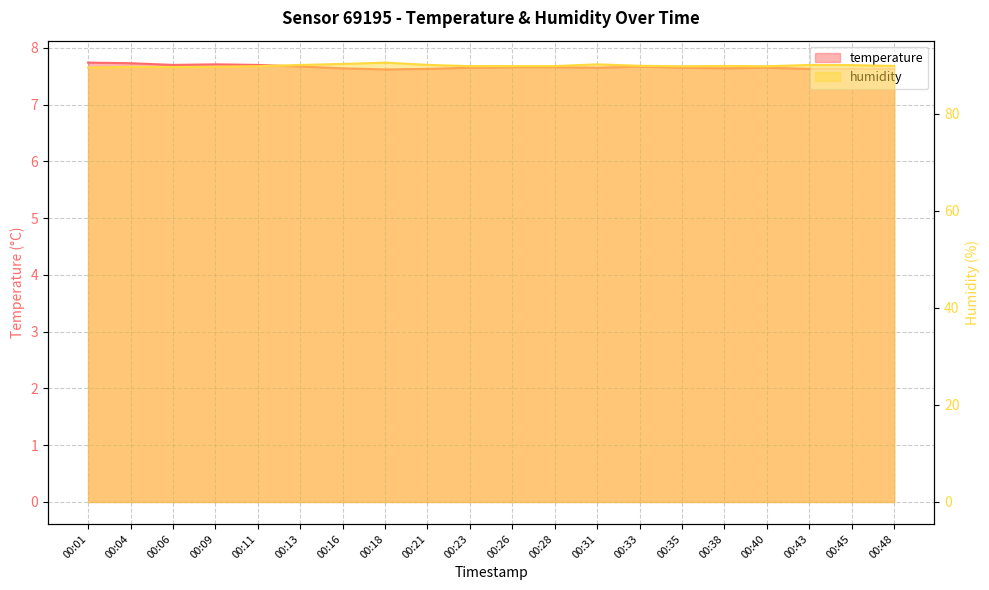

True or false: temperature and humidity cross at least once.

False